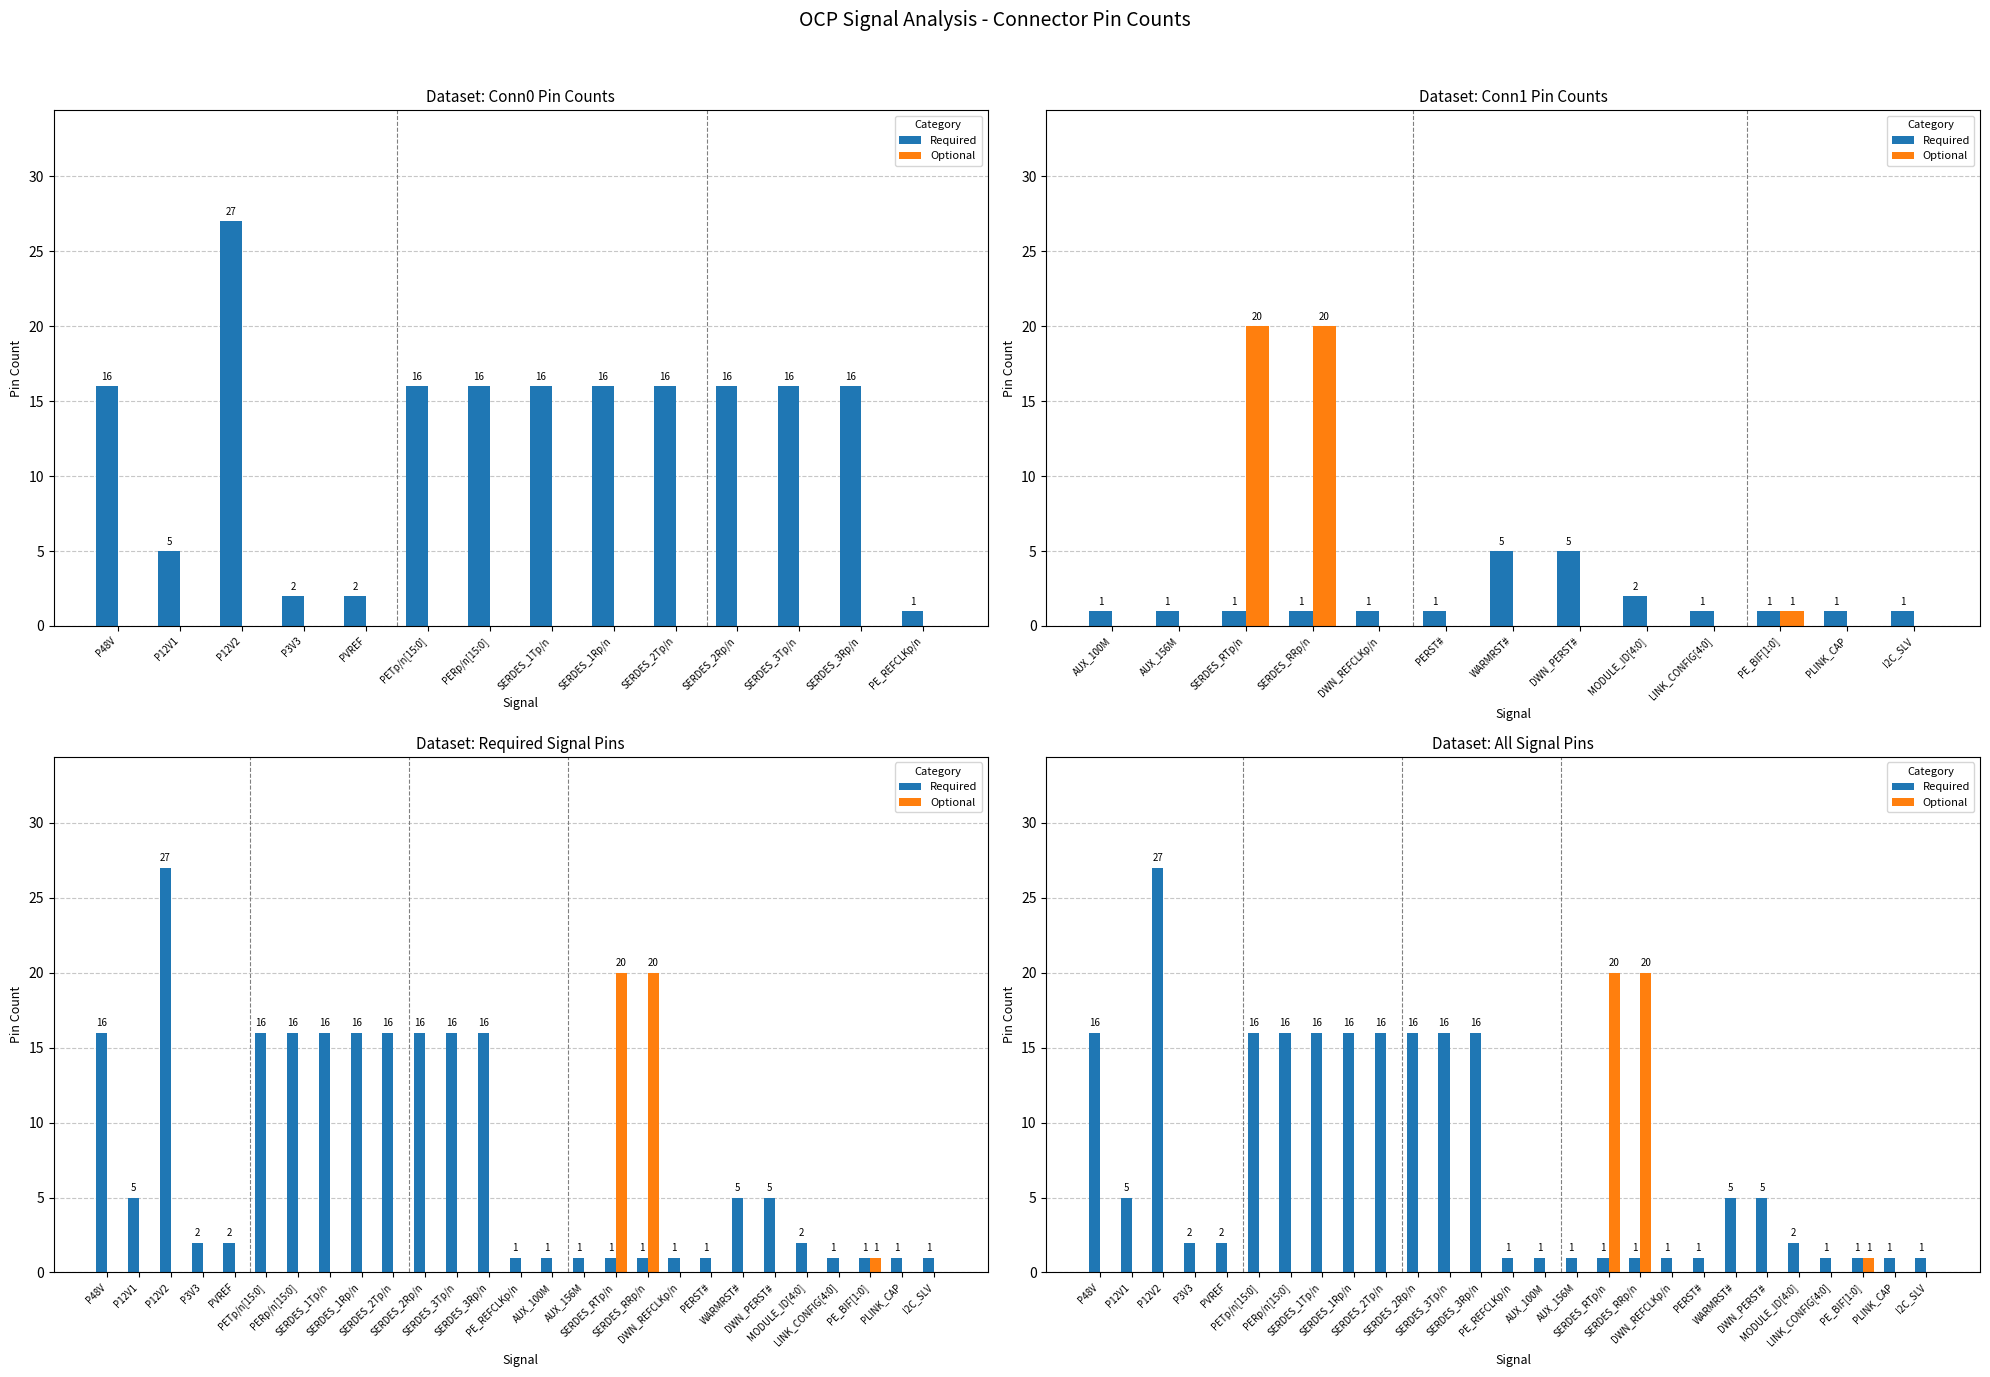

Count the number of categories in the chart.

27